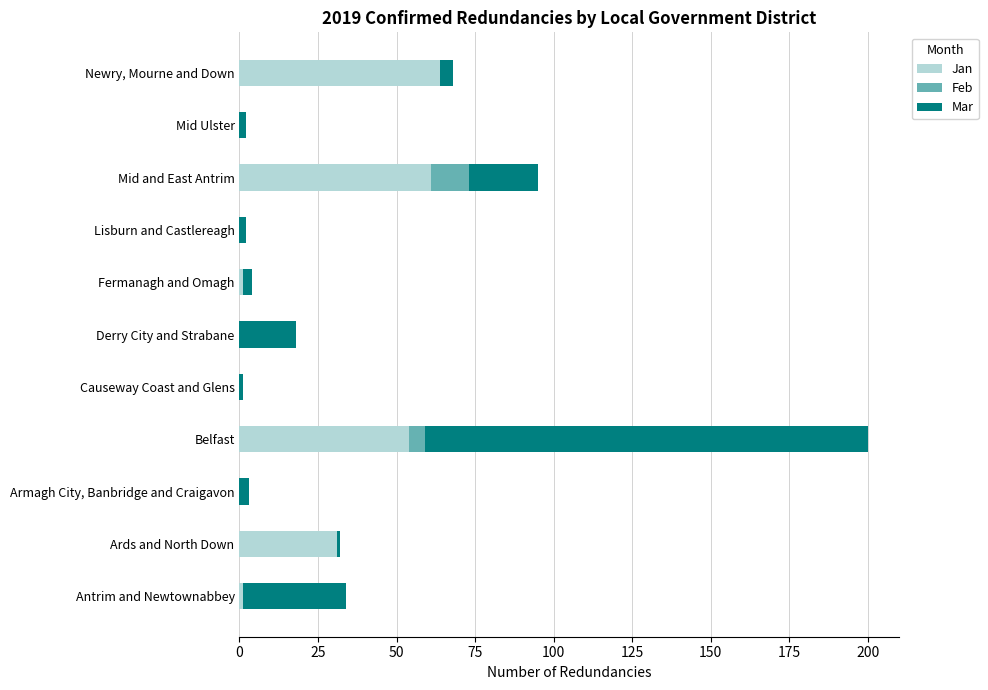

How many distinct data groups are displayed?

3